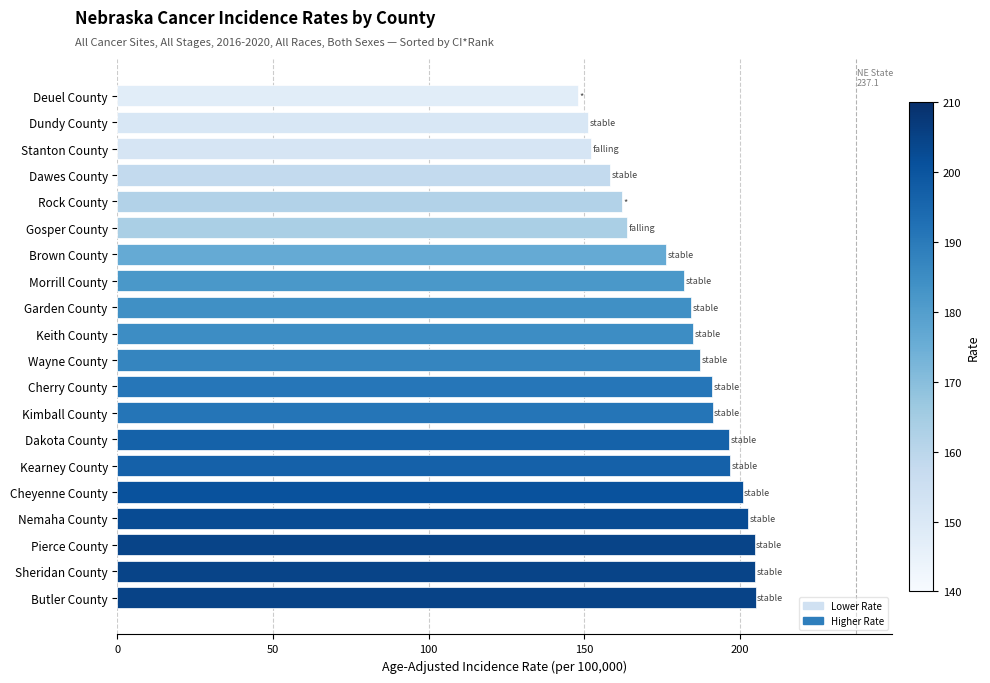

Where is the data nearest to the value 176?

Brown County